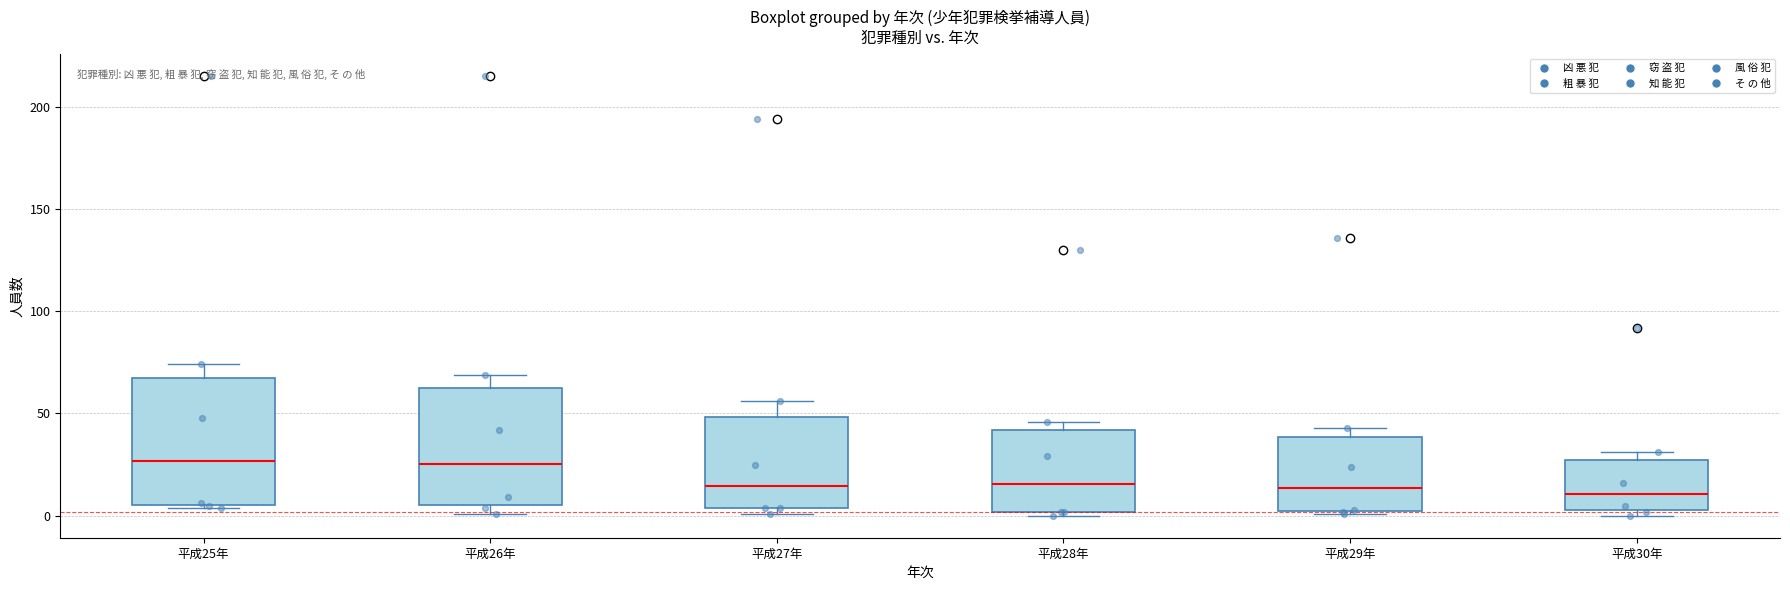

Where is the lower edge of the box for 平成28年 on the y-axis? The values are not printed on the chart, so give them approximately, as read against the axis.

0